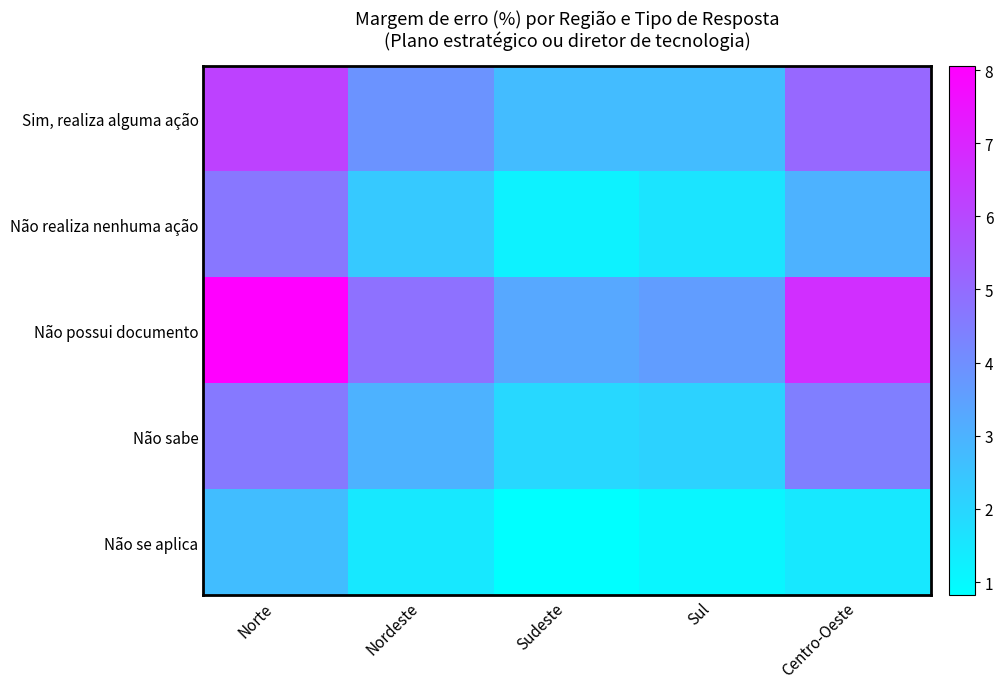

What is the difference between the highest and lowest values at Centro-Oeste?

5.3